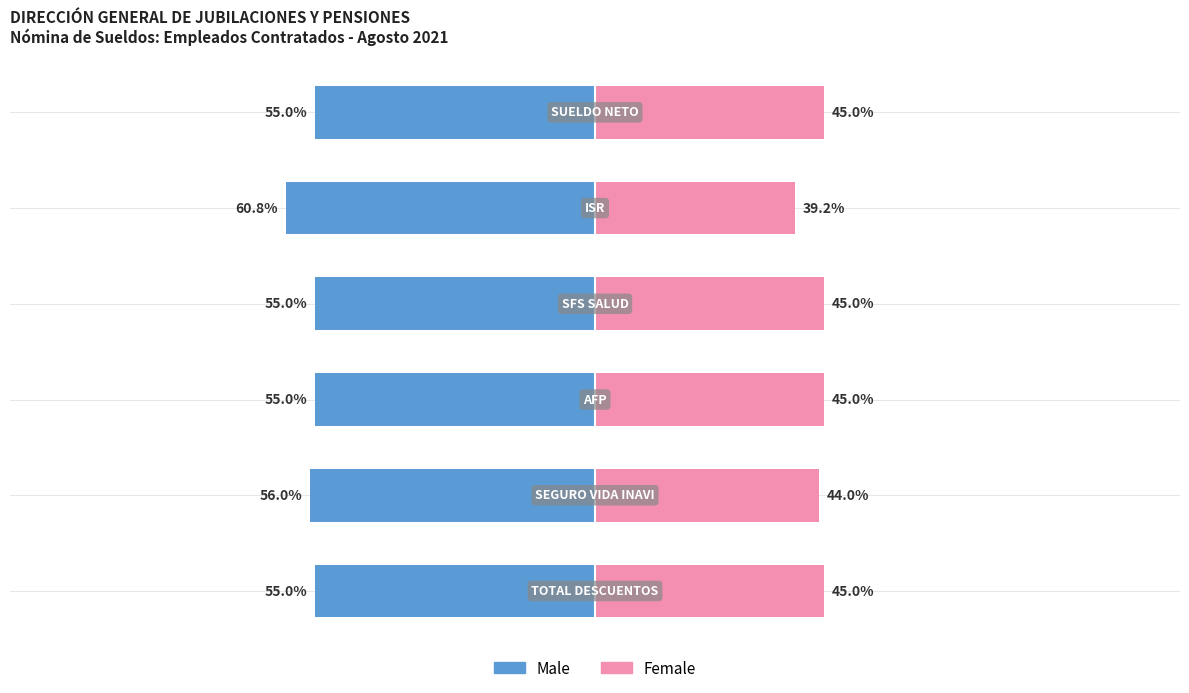

What is the total value across all series at 3?

-10.0